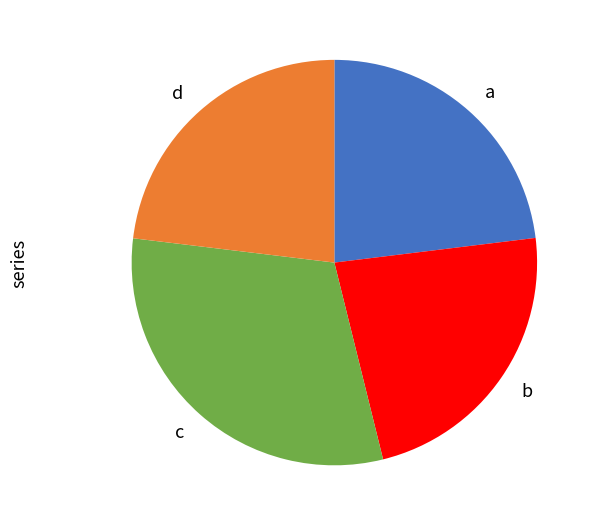

Does d account for over 50% of the chart?

No